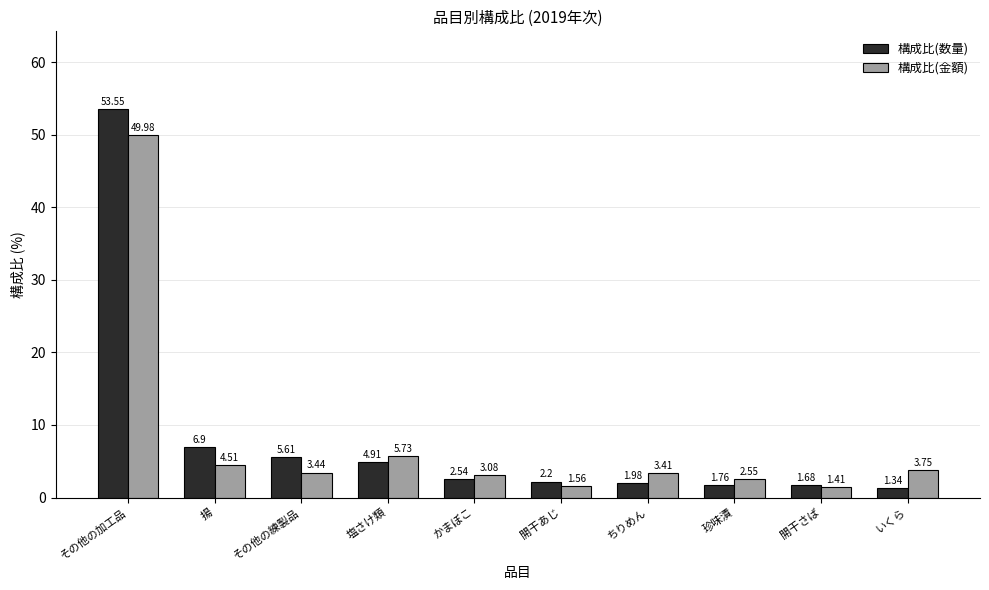

Which label corresponds to the largest value in the chart?

その他の加工品